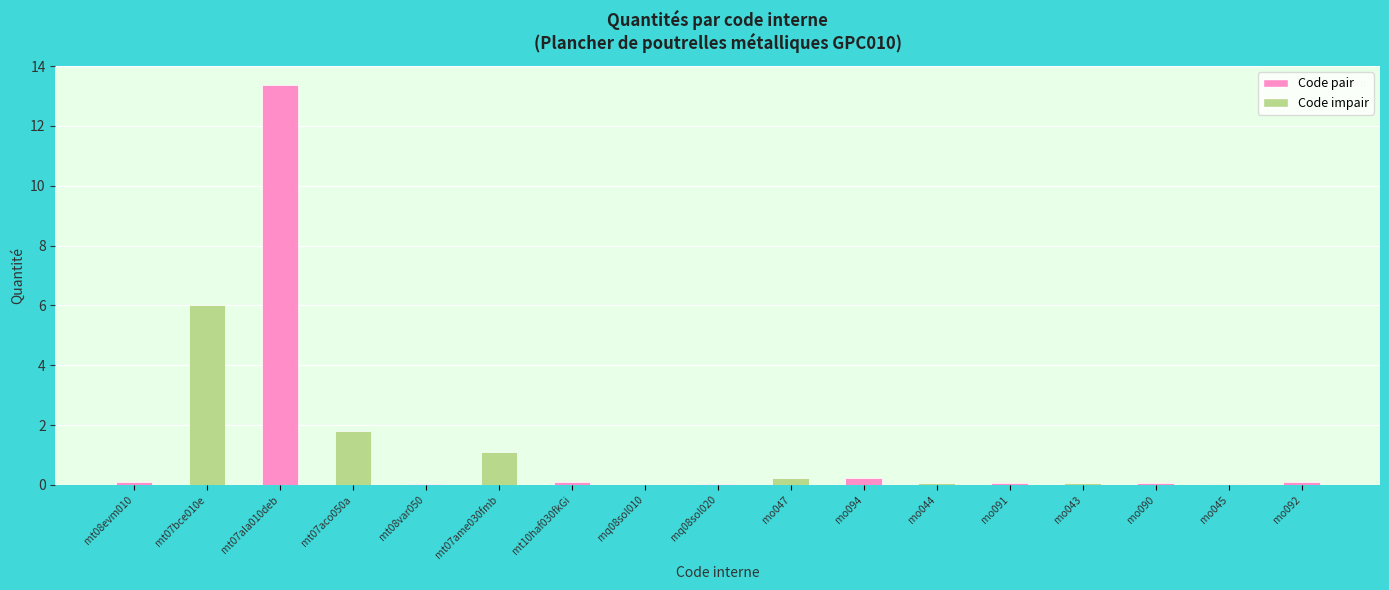

What is the sum of the values at mo091 and mo045?

0.1